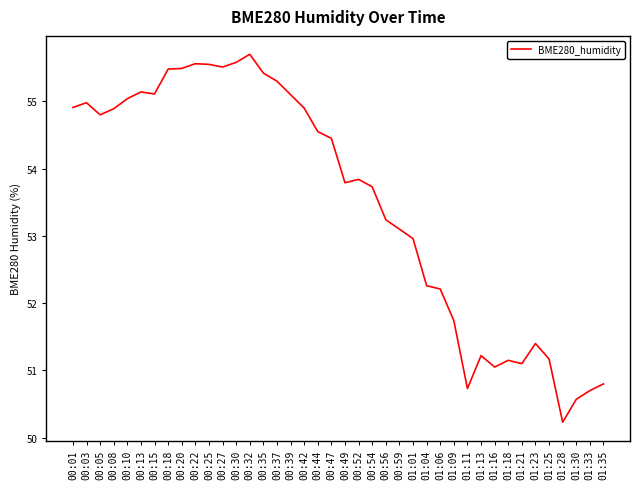

True or false: the data shows 37.5 at 00:54.

False